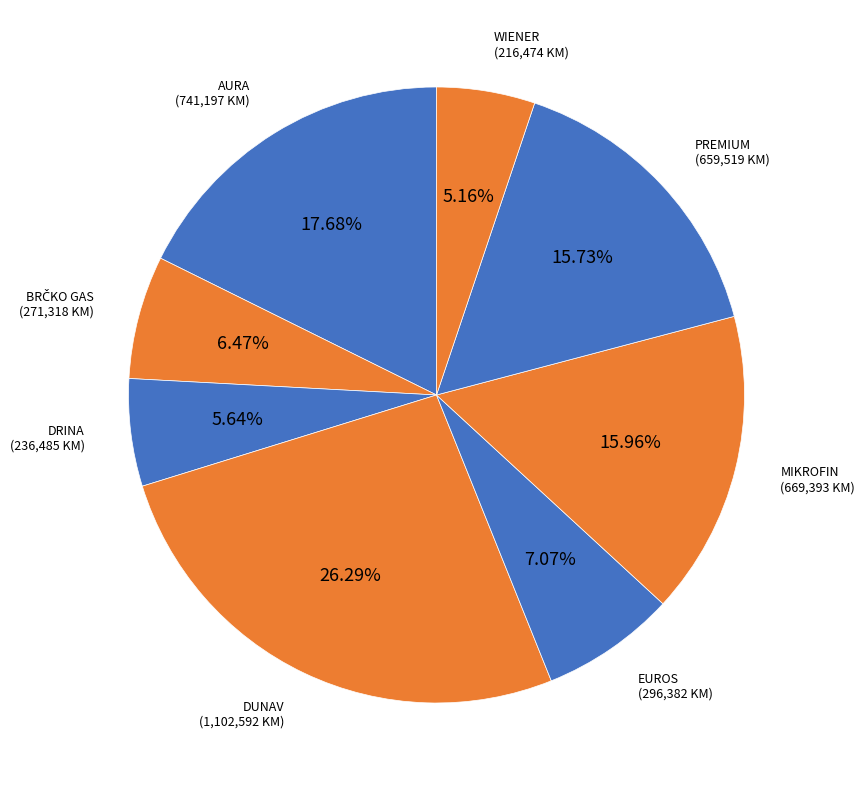

Which category has the biggest portion of the pie?

DUNAV